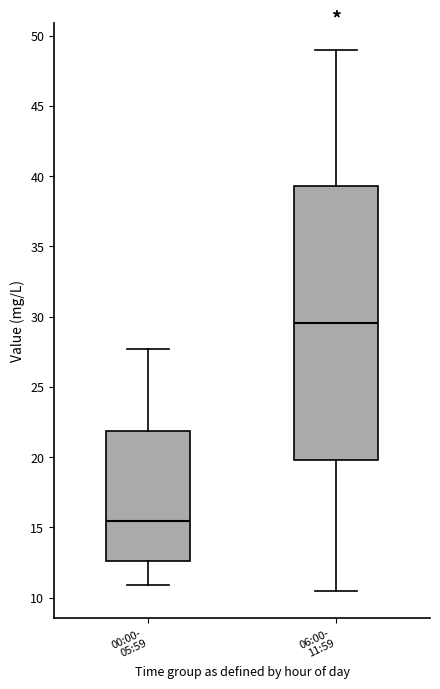

Which box has the highest median line?

06:00- 11:59